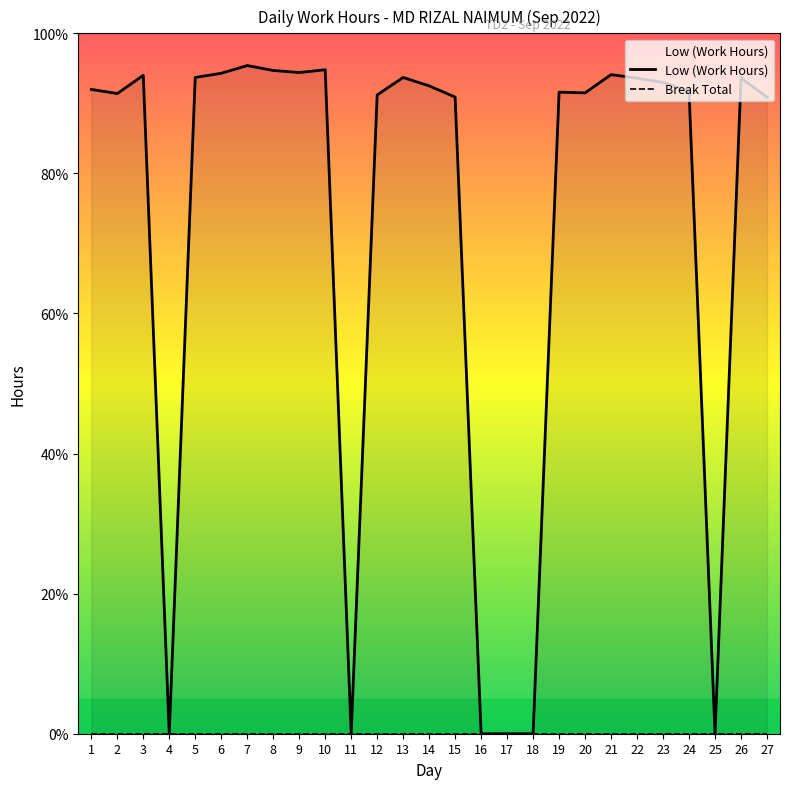

True or false: Break Total and Low (Work Hours) cross at least once.

False